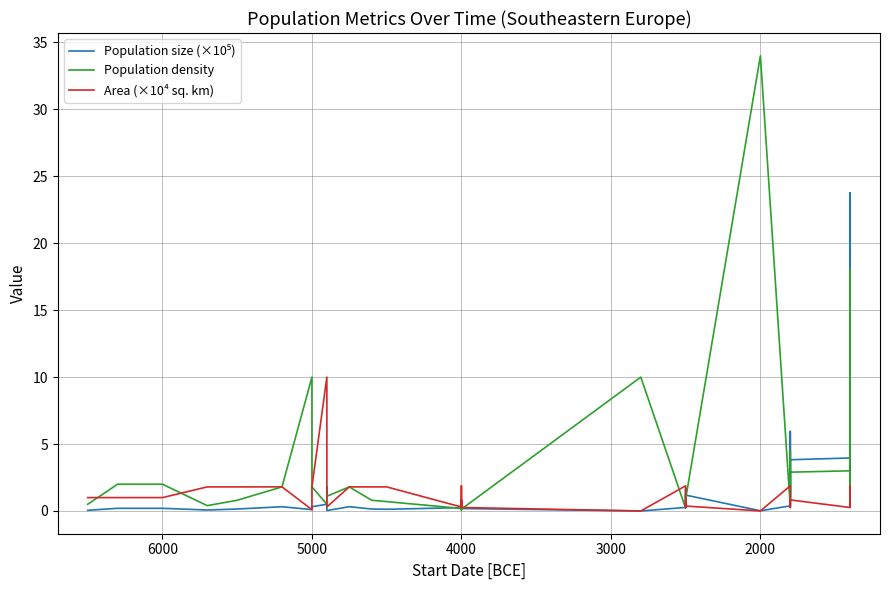

True or false: Area (×10⁴ sq. km) has a value of 0.5 at 29.

False